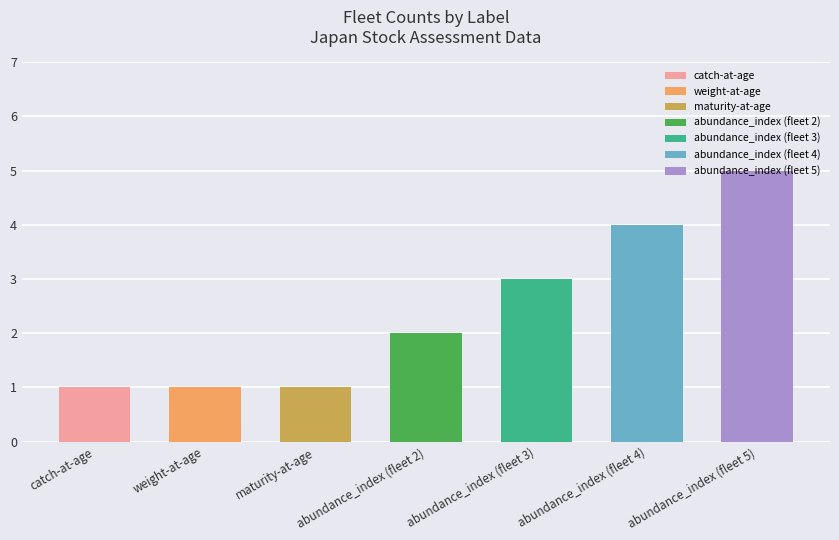

What is the maximum value shown in the chart?

5